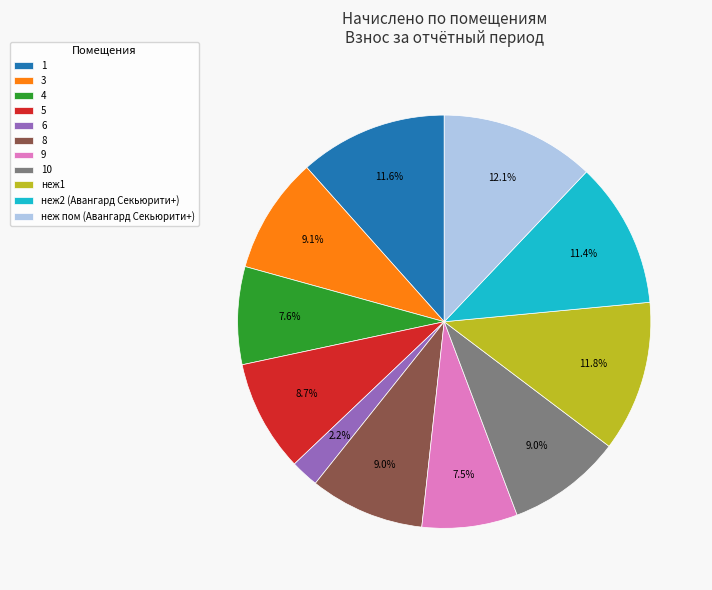

What is the ratio of the value at неж1 to the value at 9?

1.6